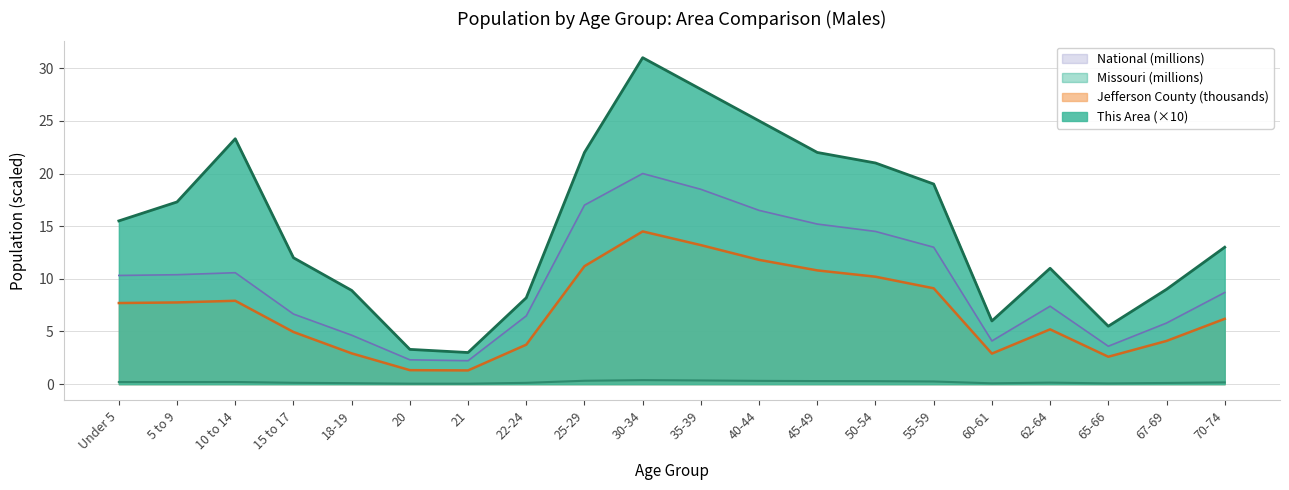

What is the lowest value of the National series?

2.2